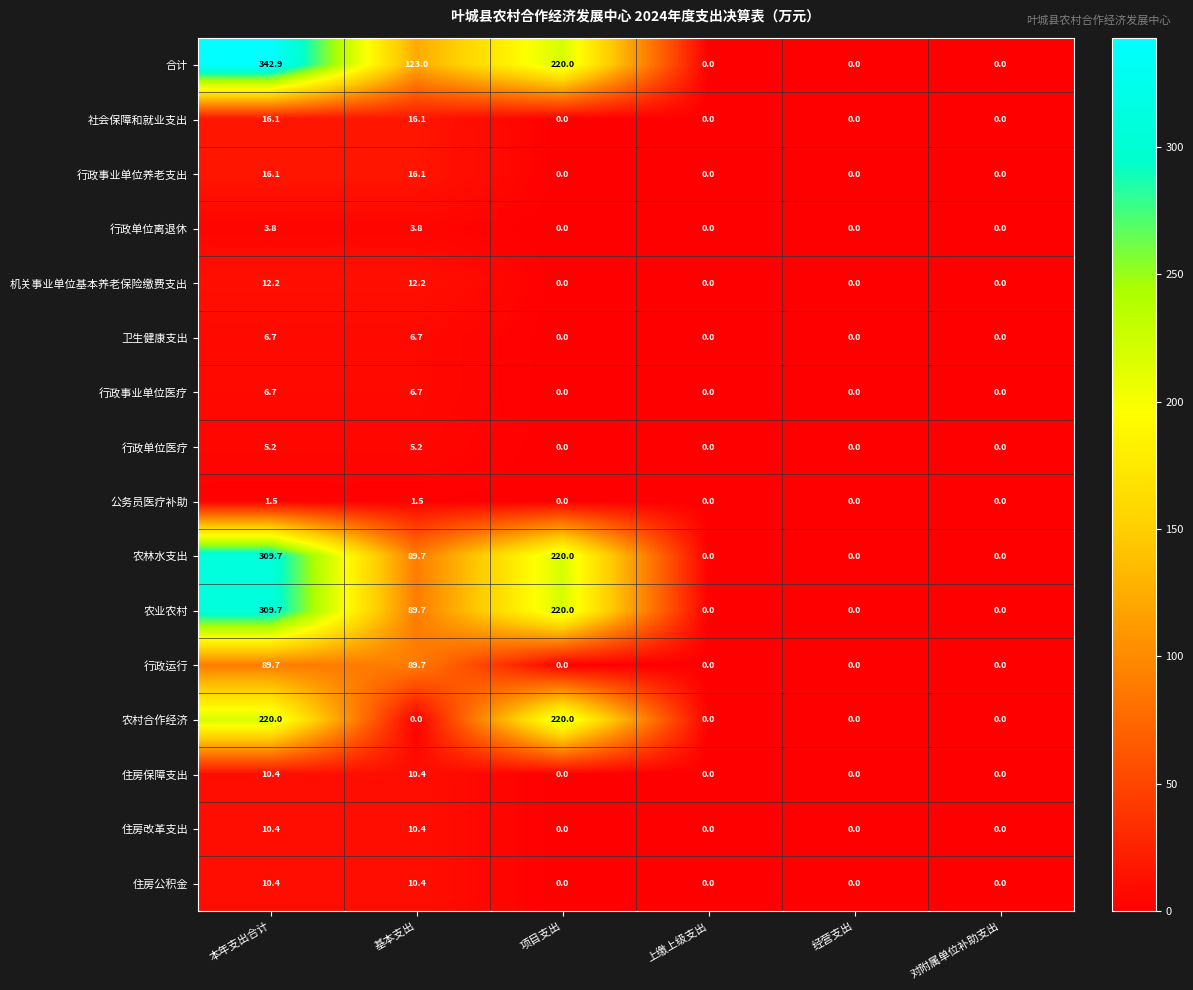

Is it true that 社会保障和就业支出 equals 26.3 at 本年支出合计?

False